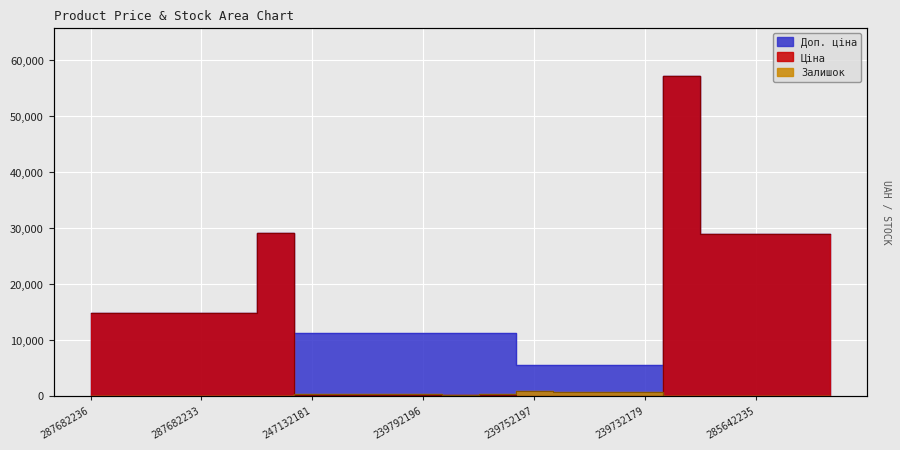

Reading left to right, what are all the values shown in this chart?

Ціна: 14817.6	14817.6	14817.6	14817.6	14817.6	29152.3	111.8	111.8	111.8	111.8	111.8	111.8	55.9	55.9	55.9	55.9	57258.0	28901.7	28901.7	28901.7	28901.7
Доп. ціна: 14817.6	14817.6	14817.6	14817.6	14817.6	29152.3	11182.0	11182.0	11182.0	11182.0	11182.0	11182.0	5591.0	5591.0	5591.0	5591.0	57258.0	28901.7	28901.7	28901.7	28901.7
Залишок: 0.0	0.0	0.0	0.0	0.0	0.0	260.0	290.0	289.0	290.0	218.0	290.0	845.0	698.0	606.0	702.0	13.0	16.0	14.0	10.0	16.0